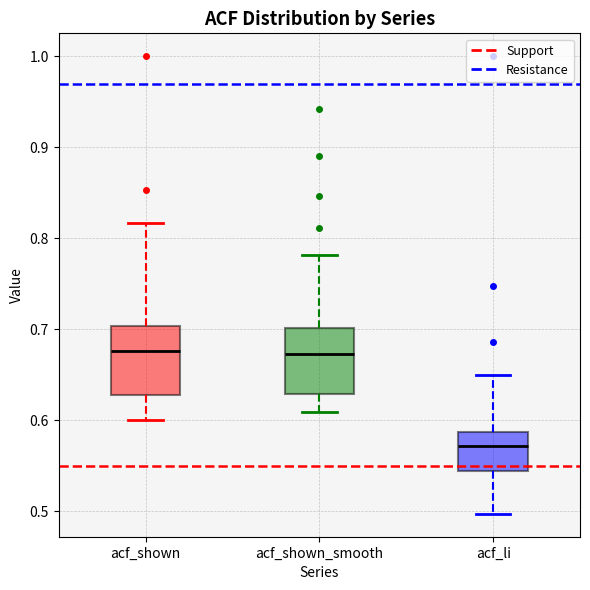

Where does the upper whisker of the box for acf_li end on the y-axis? The values are not printed on the chart, so give them approximately, as read against the axis.

0.65